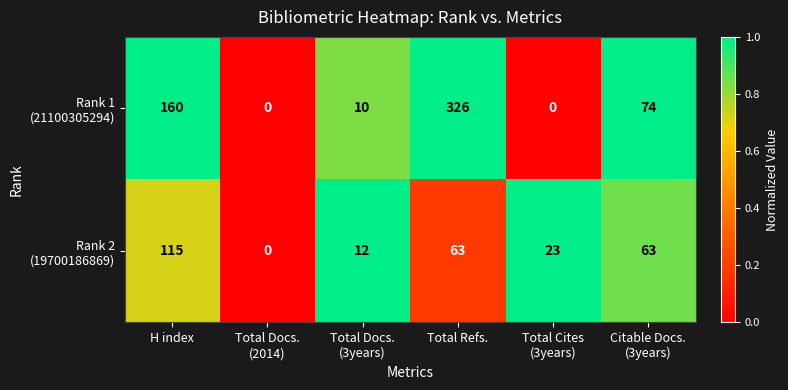

What is the spread (max minus min) of values at H index?

45